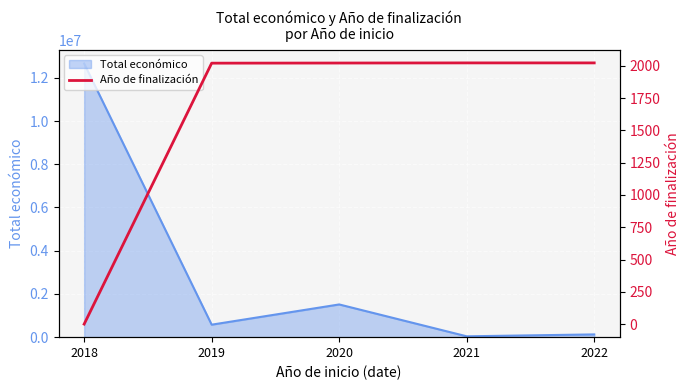

Reading left to right, what are all the values shown in this chart?

2018=0	2019=2021	2020=2022	2021=2023	2022=2023